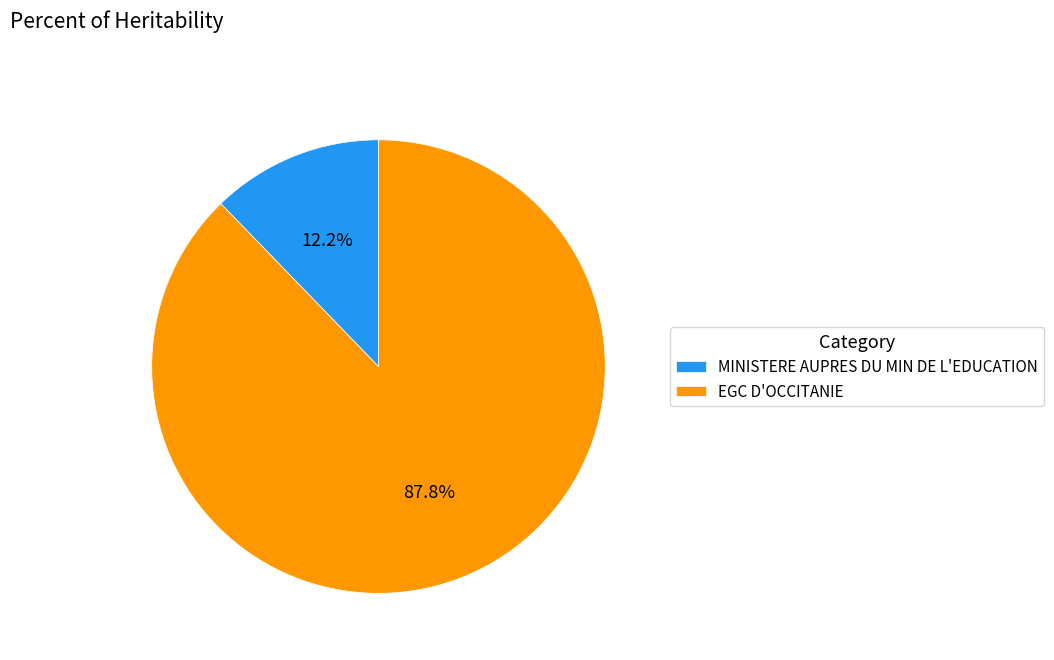

To the nearest percent, what portion does EGC D'OCCITANIE represent?

88%